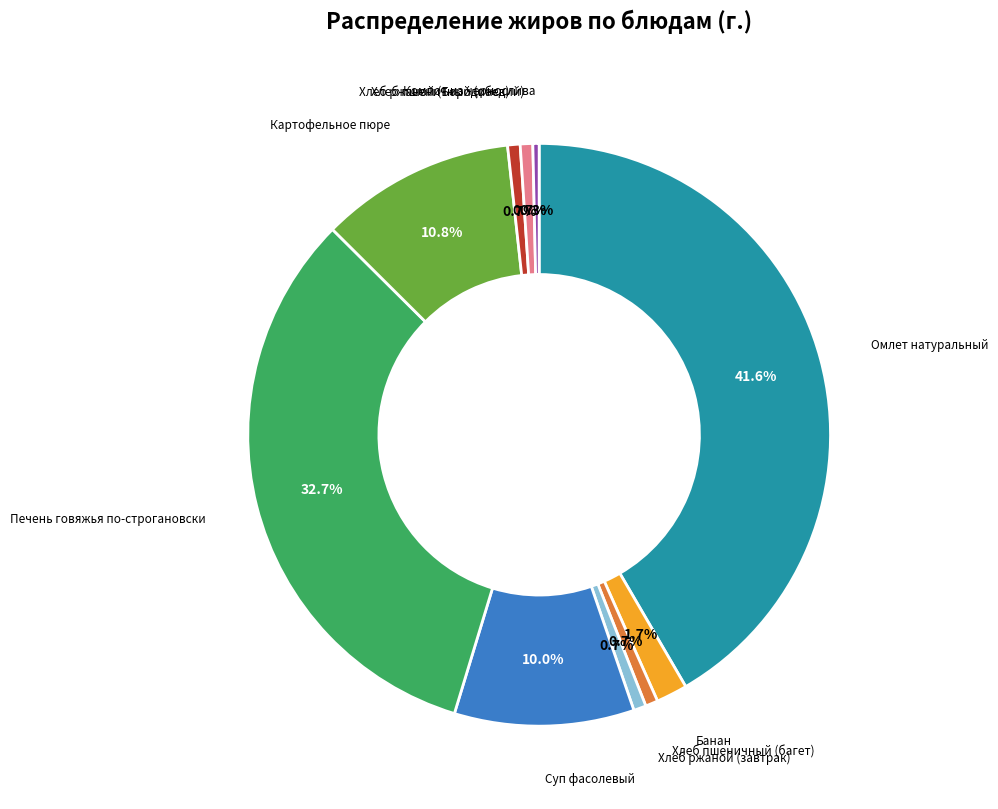

How many segments does this pie chart have?

10